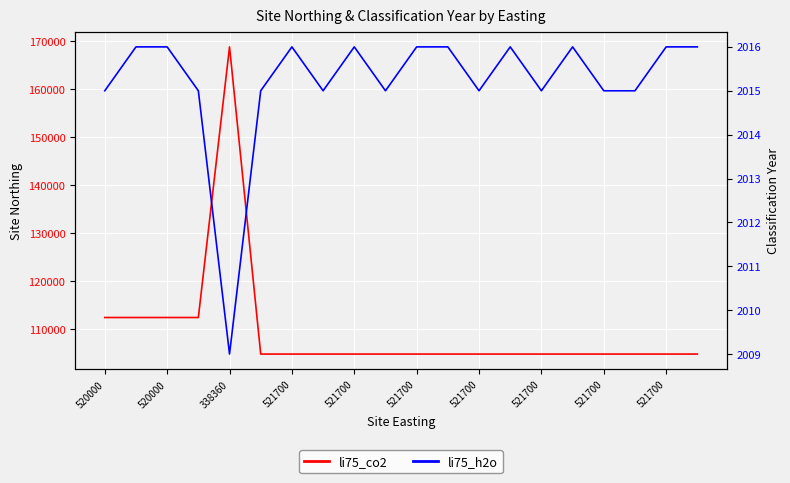

At how many categories does at least one series exceed 141064?

1